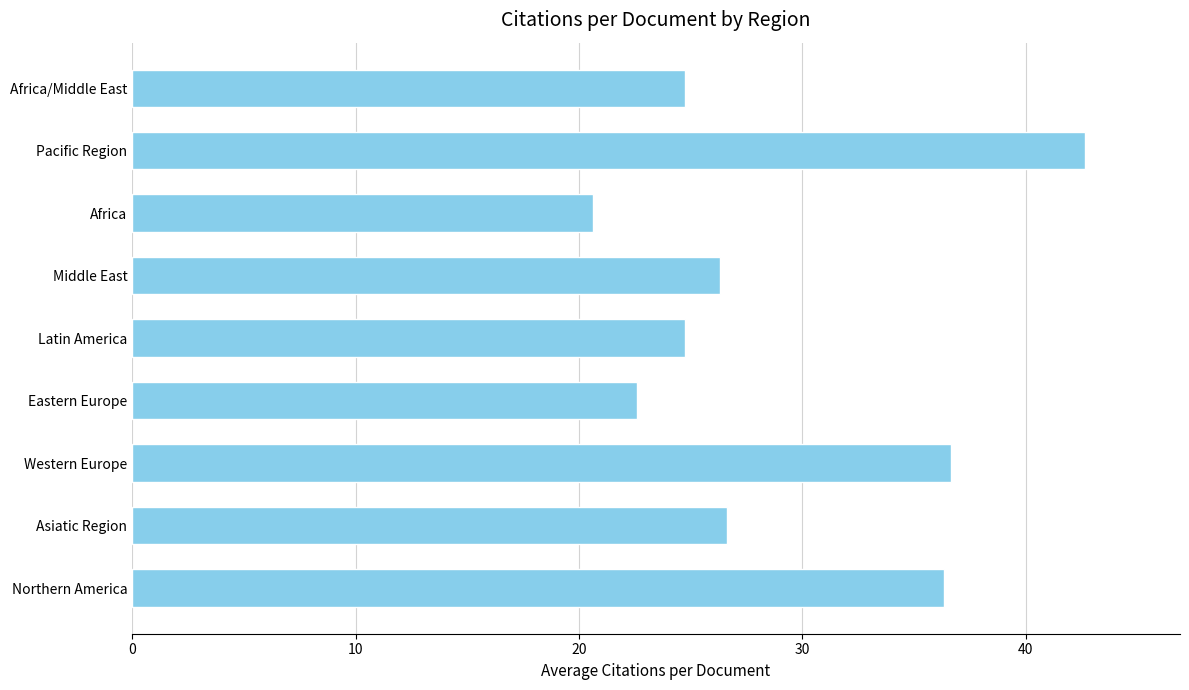

True or false: the data shows 61.8 at Western Europe.

False